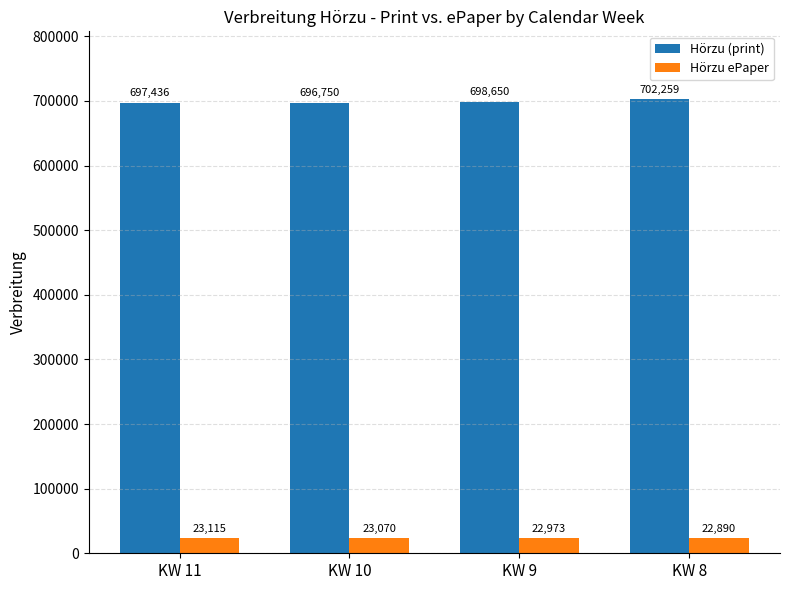

At which label does Hörzu ePaper reach its minimum?

KW 8